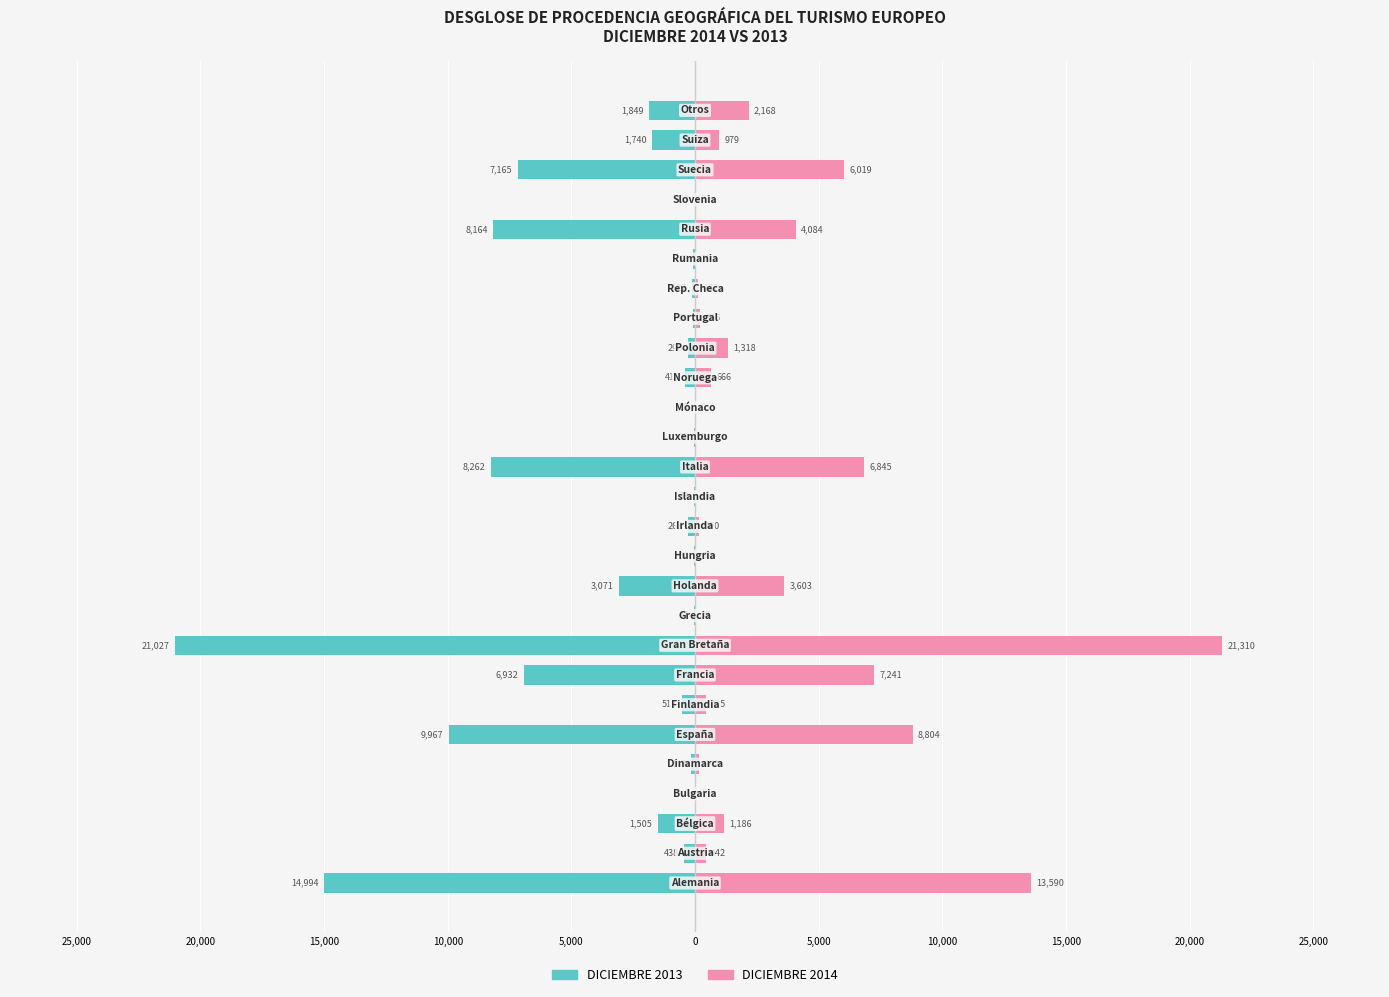

True or false: DICIEMBRE 2013 has a value of -198 at 20.

False